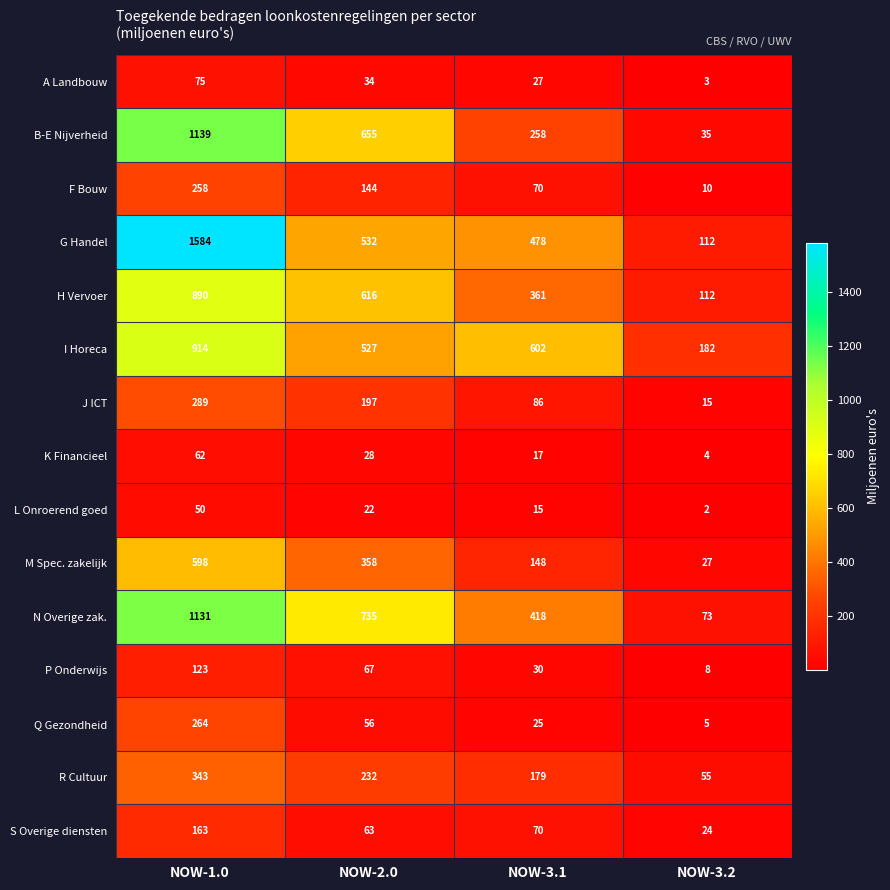

What is the average value of the R Cultuur series?

202